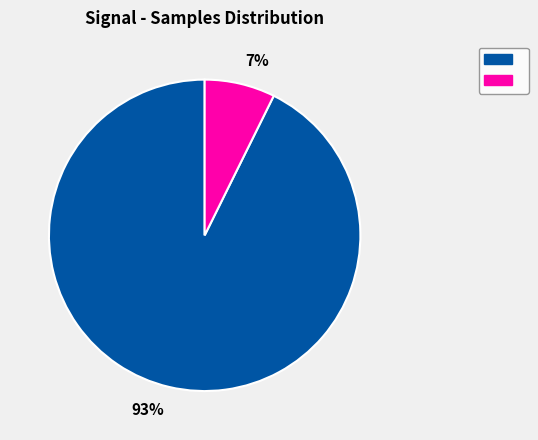

To the nearest percent, what is the average slice percentage?

50%